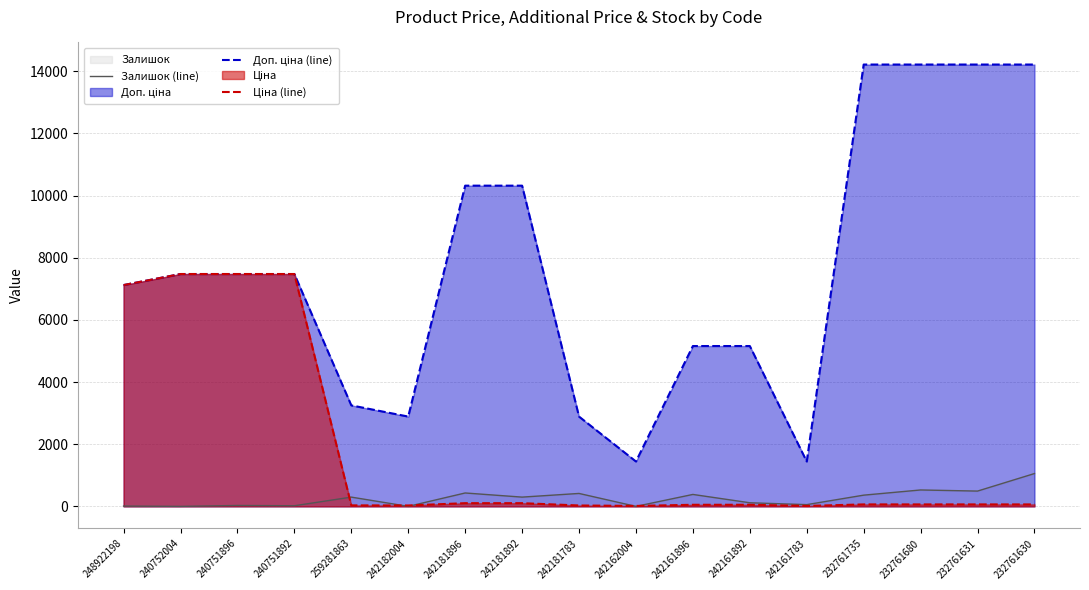

True or false: Ціна (line) and Доп. ціна (line) intersect in this chart.

False